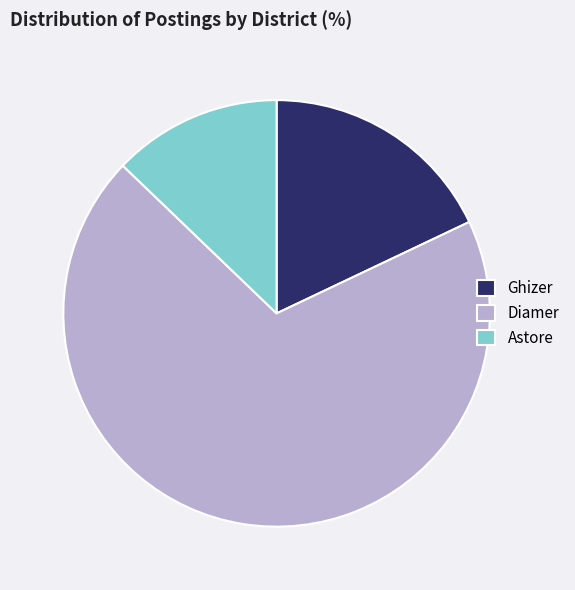

What is the largest slice in the pie chart?

Diamer